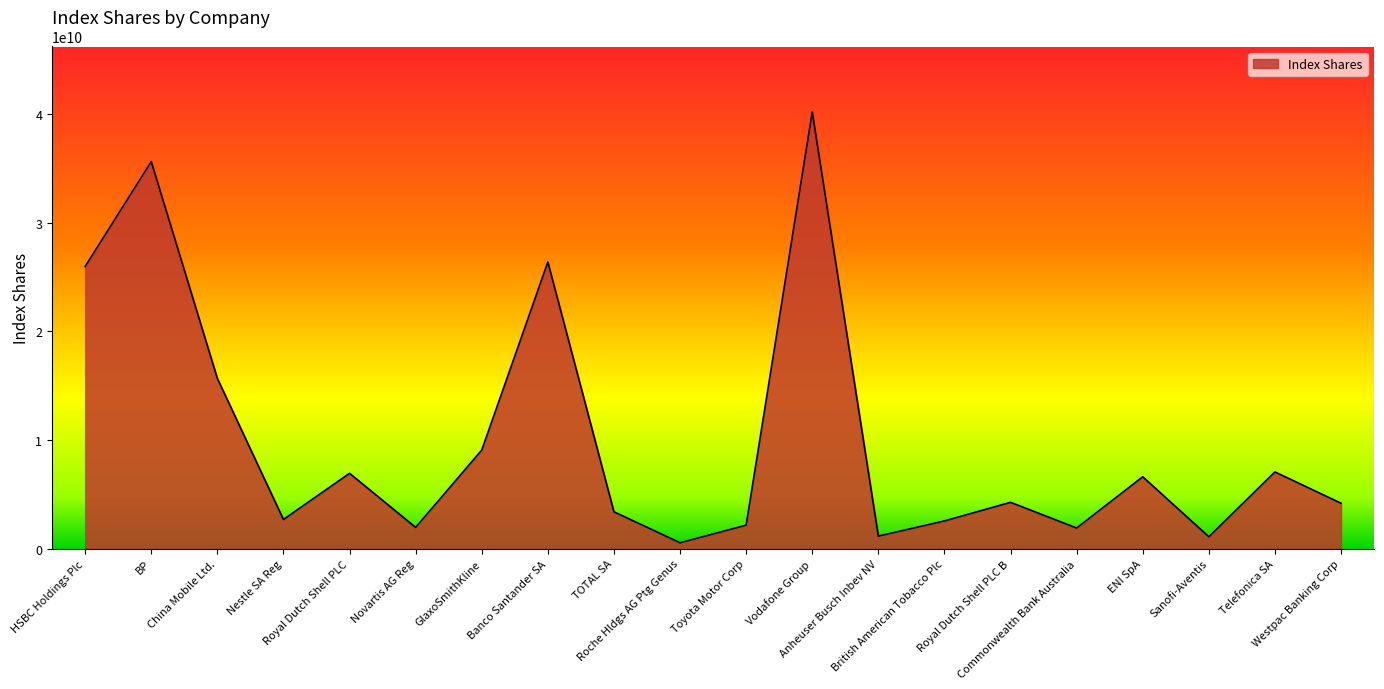

True or false: the data has more than 0 interior local peaks.

True